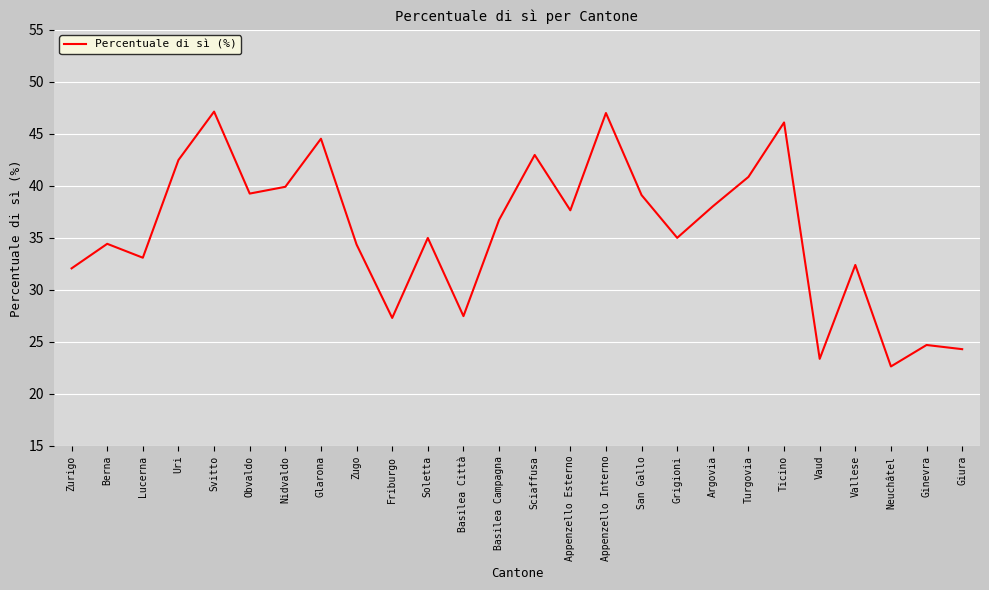

What is the difference between the values at Friburgo and Berna?

7.1